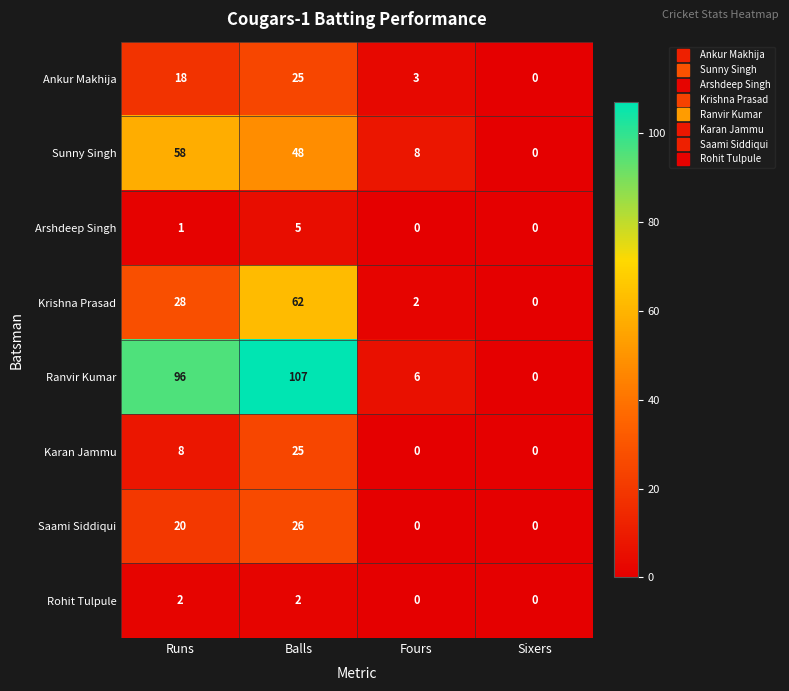

True or false: Arshdeep Singh has a value of 0 at Runs.

False